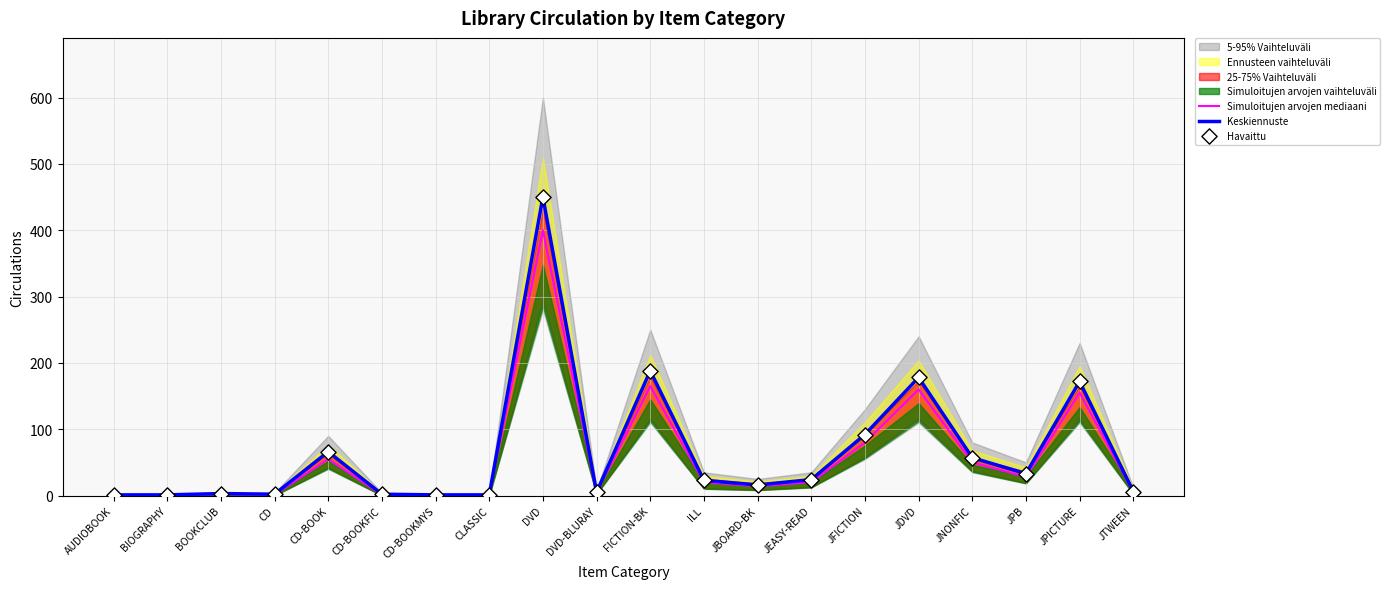

Which series has the largest total across all categories?

Keskiennuste